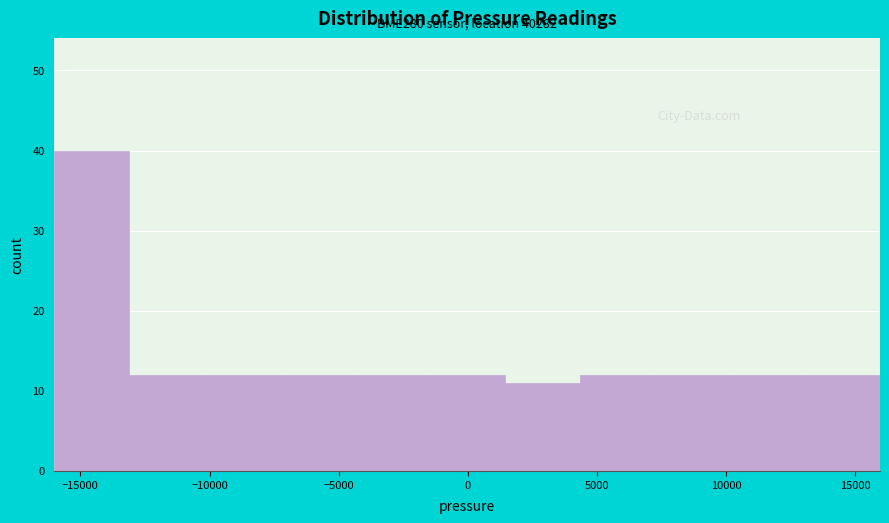

Which range on the x-axis has the tallest bar?

-16000 to -13000